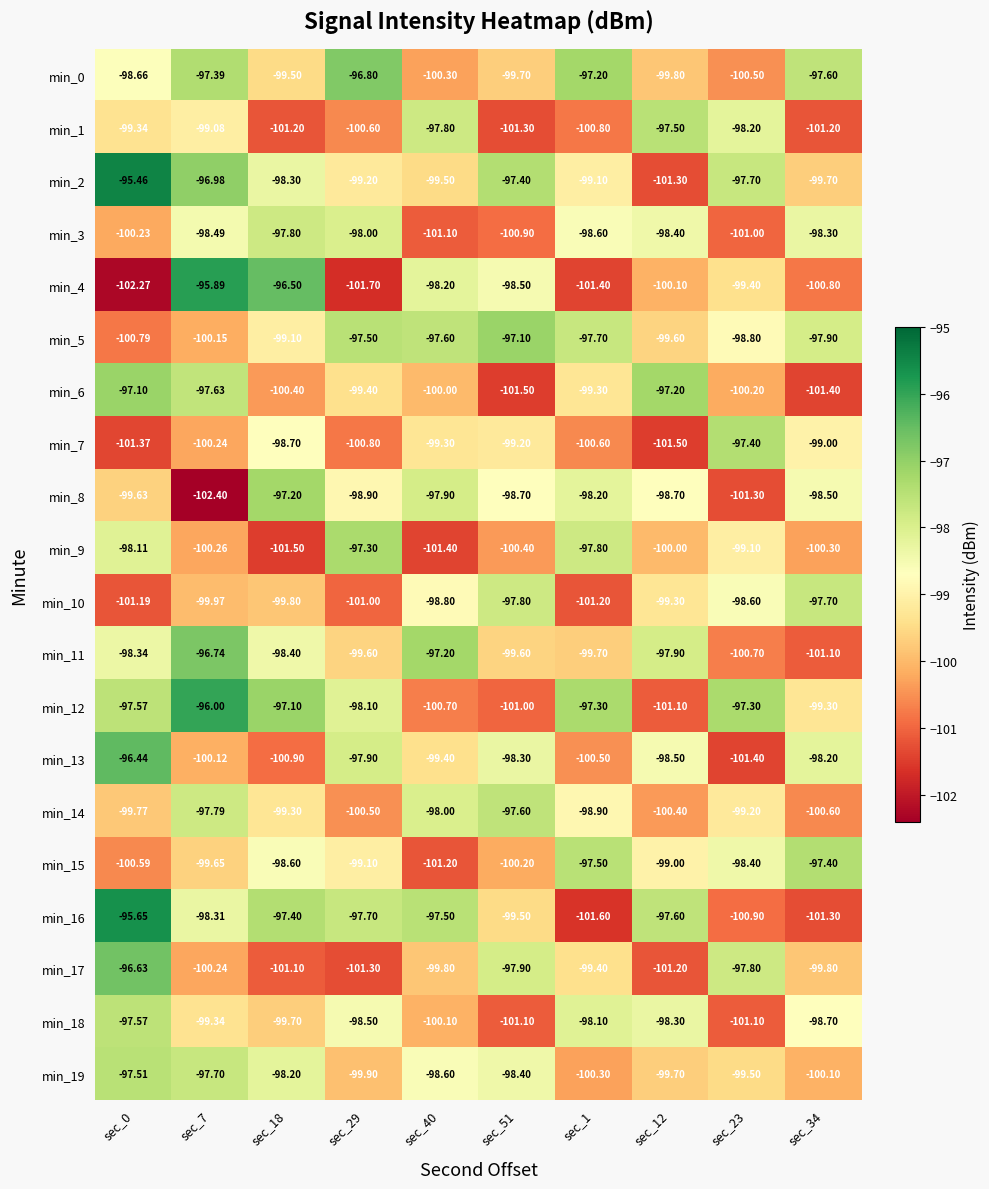

Is the value of min_1 at sec_29 greater than the value of min_9 at sec_29?

No